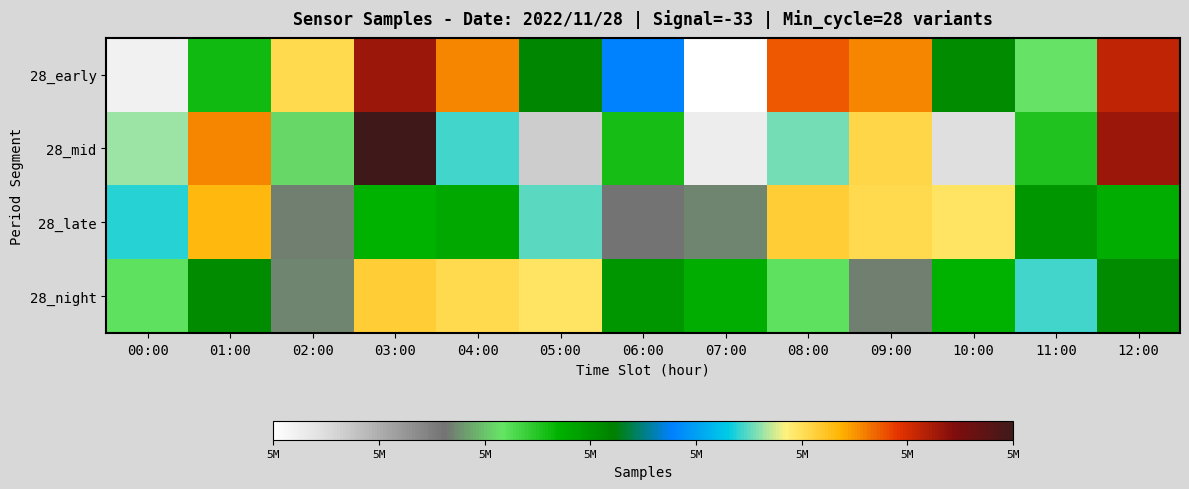

What is the difference between the highest and lowest values at 12:00?

4497